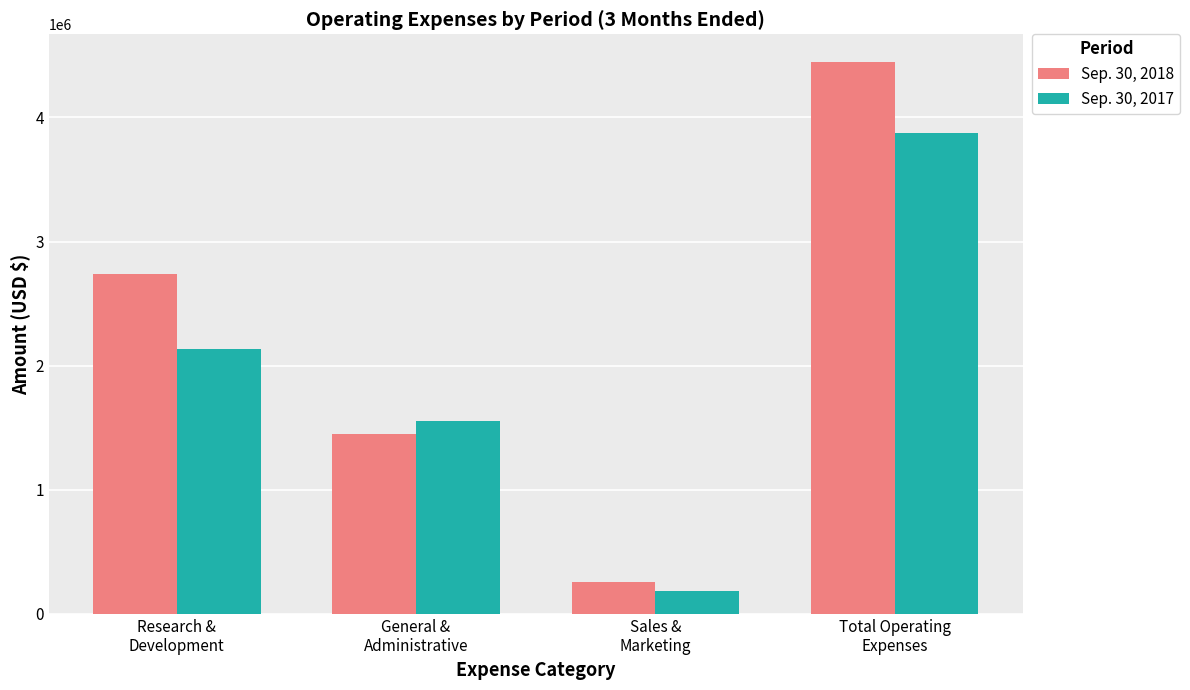

Which series has the largest range (max minus min)?

Sep. 30, 2018